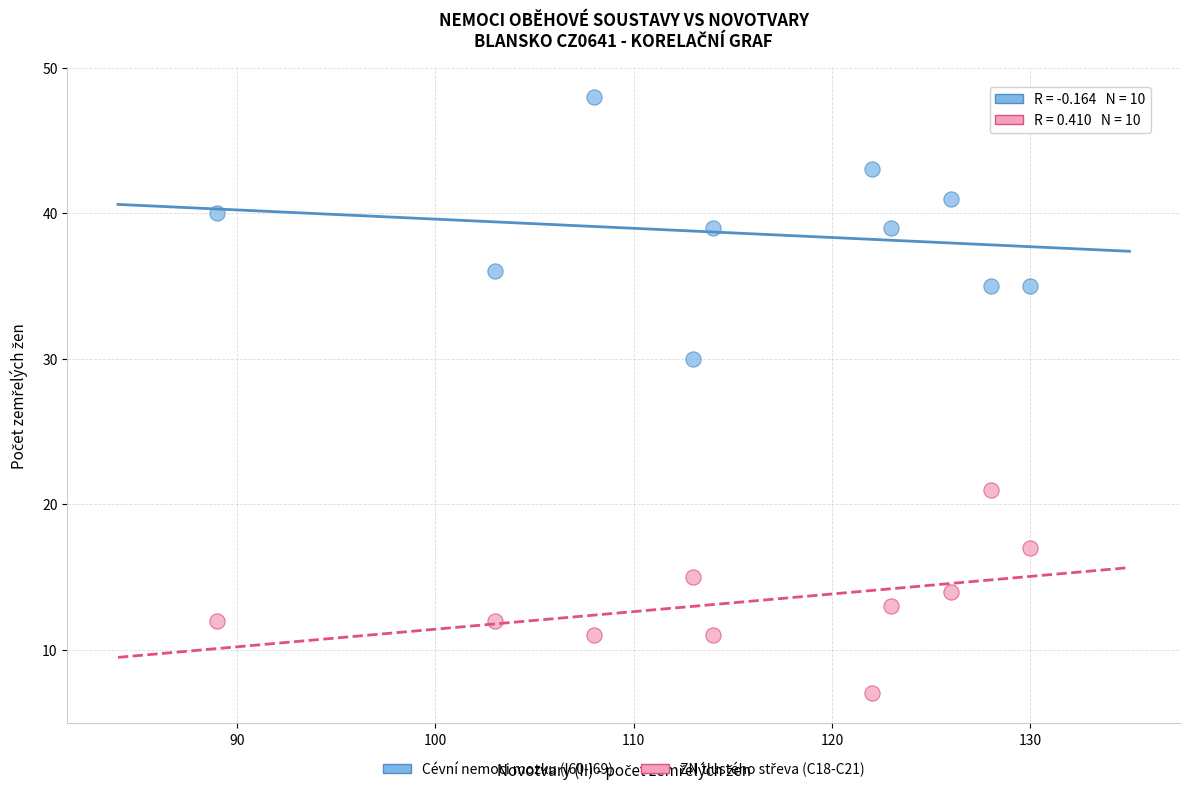

What is the X range (max minus min) for the scatter plot?

41